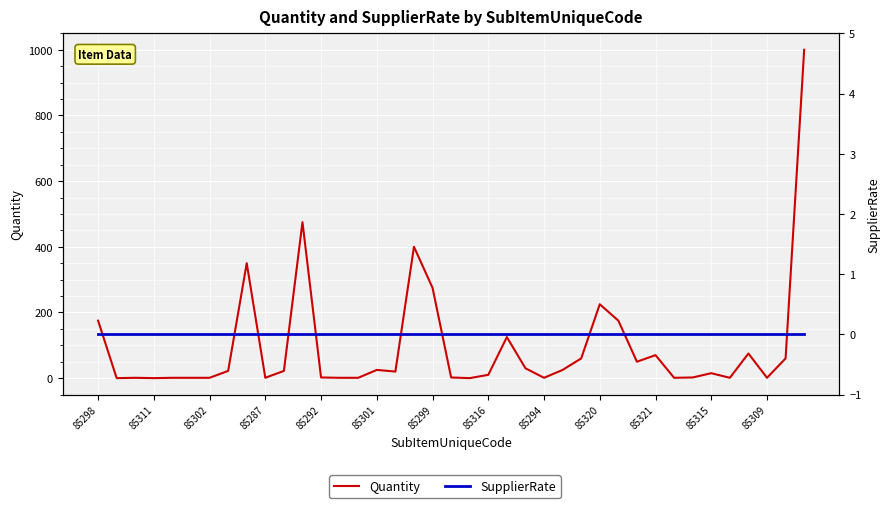

How many categories are shown in the chart?

39